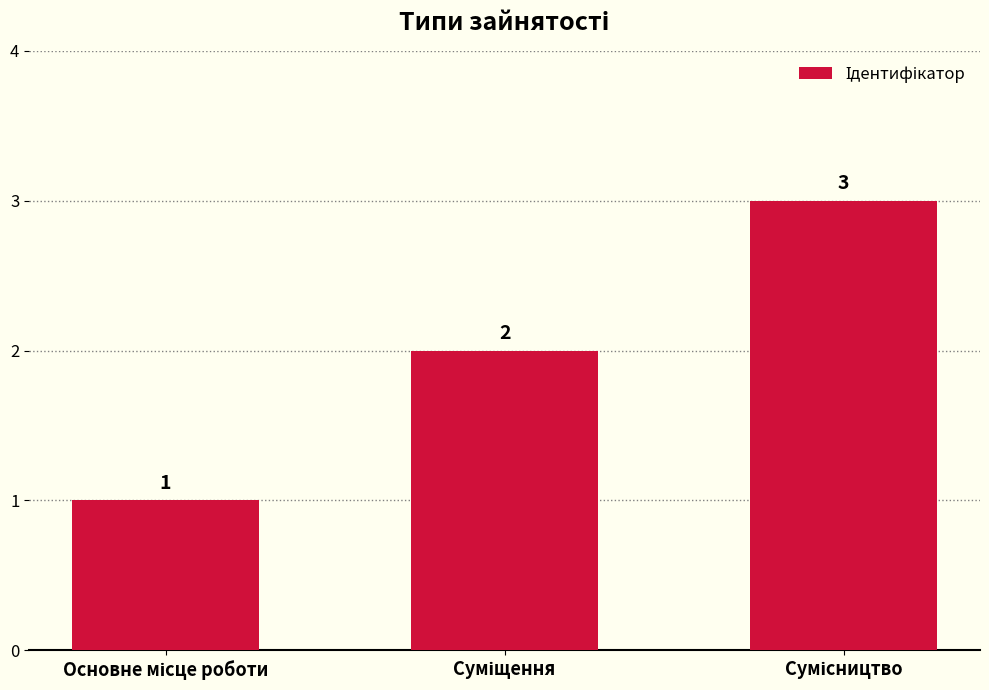

What is the greatest value displayed?

3